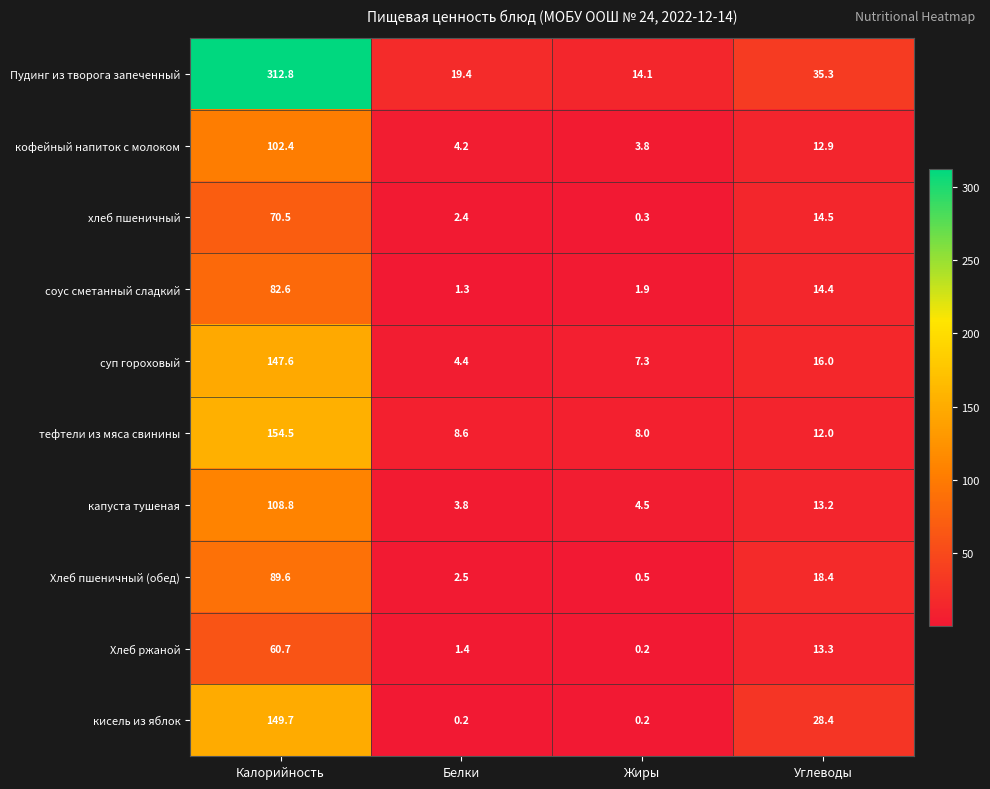

Is it true that соус сметанный сладкий equals 1.9 at Жиры?

True